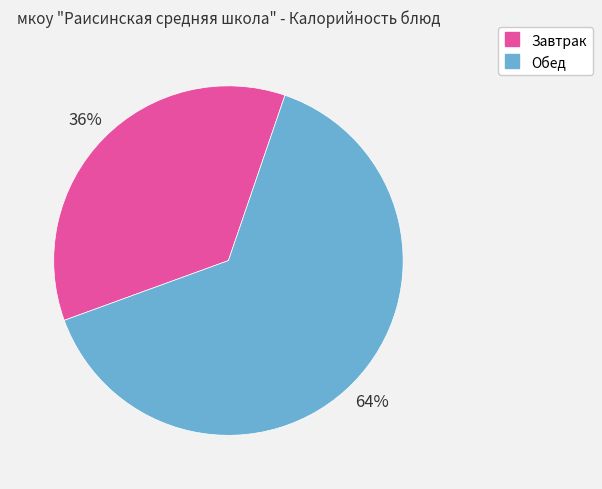

To the nearest percent, what is the average slice percentage?

50%